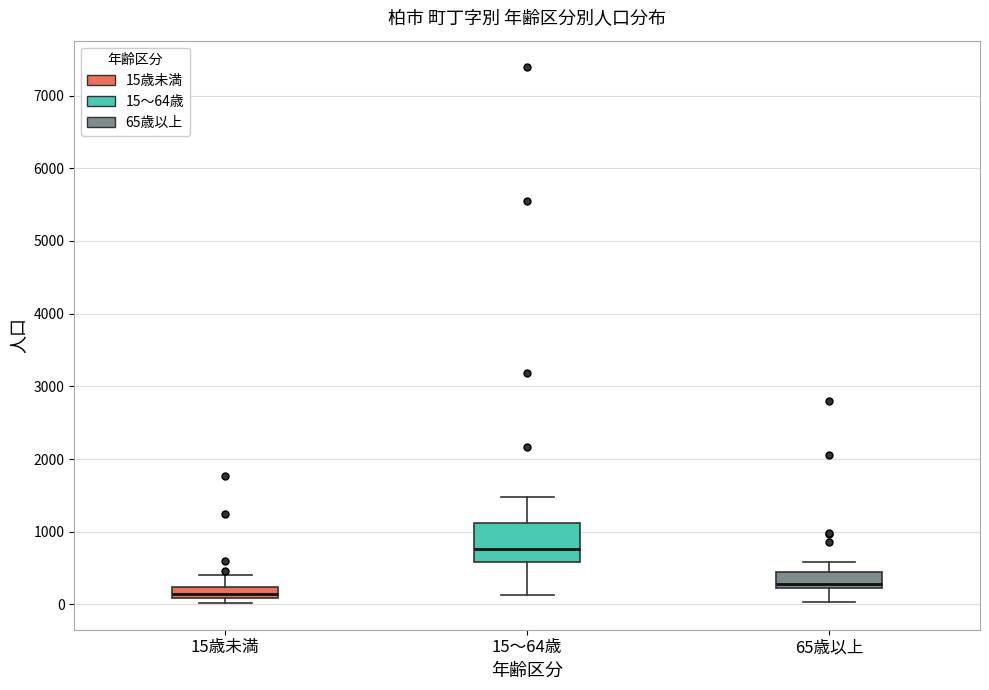

Where does the median line of the box for 15～64歳 sit on the y-axis? The values are not printed on the chart, so give them approximately, as read against the axis.

800